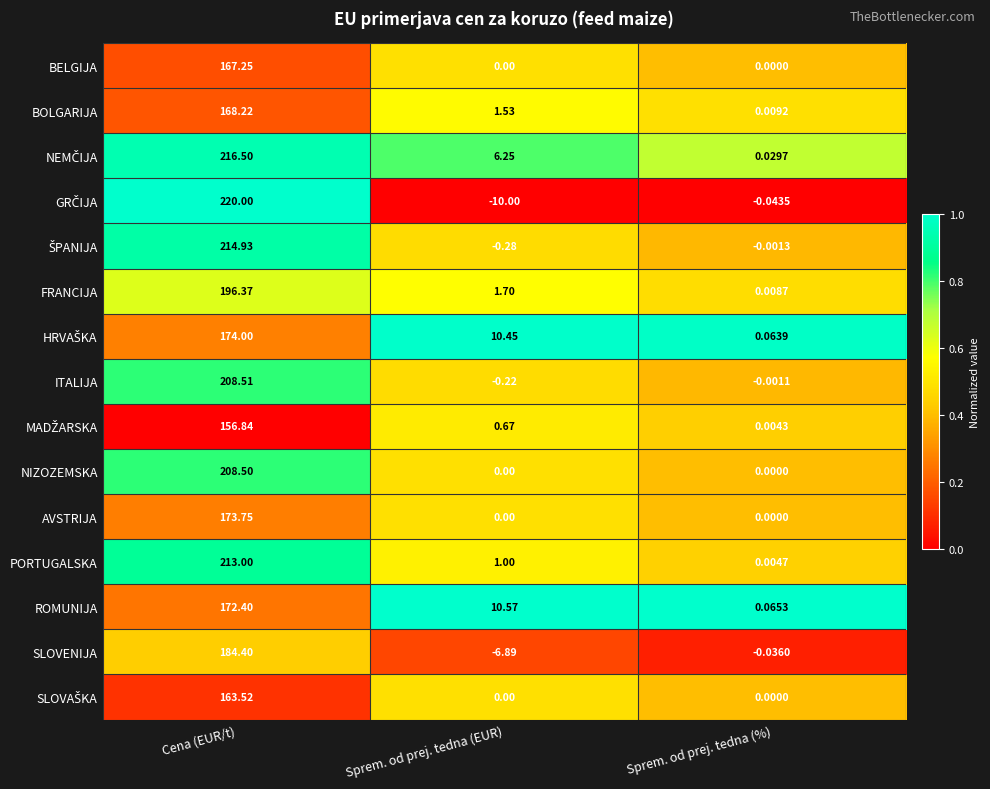

At which category is the sum across all series the highest?

Cena (EUR/t)